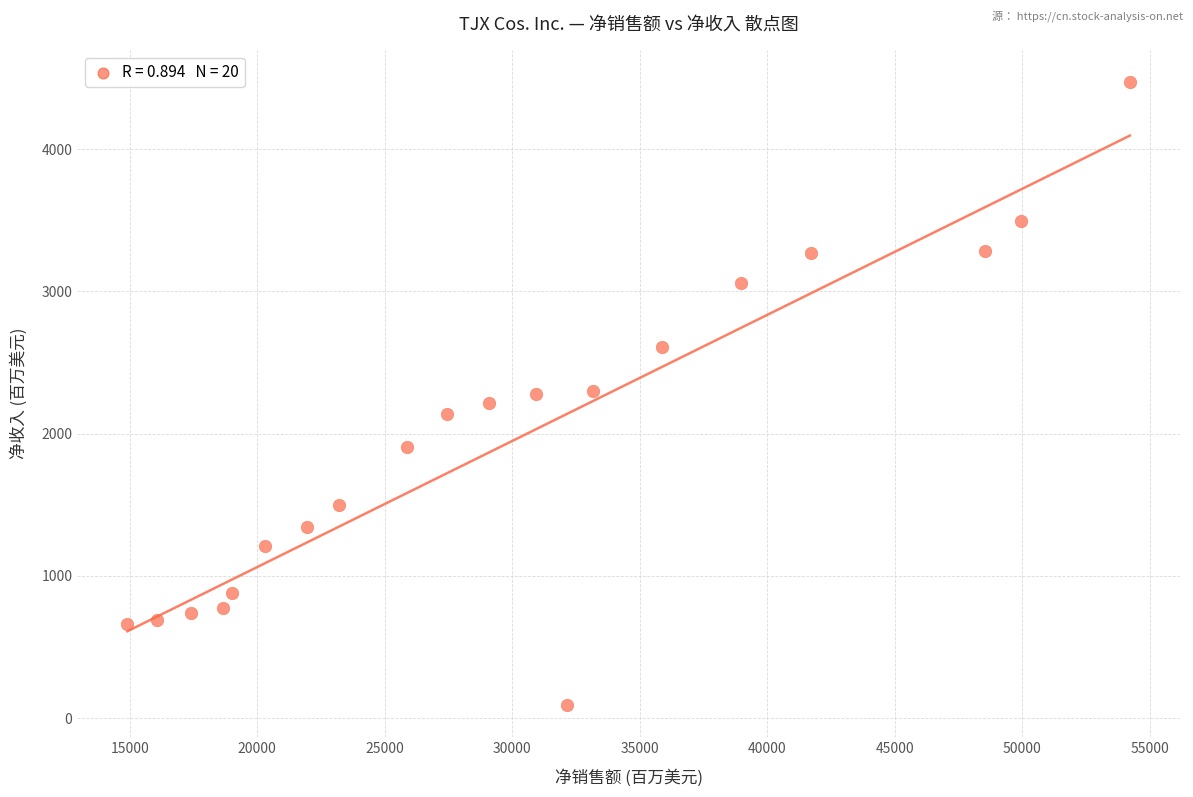

What is the range of X values (max minus min)?

39304